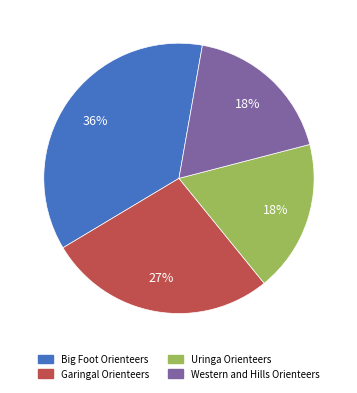

What is the largest slice in the pie chart?

Big Foot Orienteers